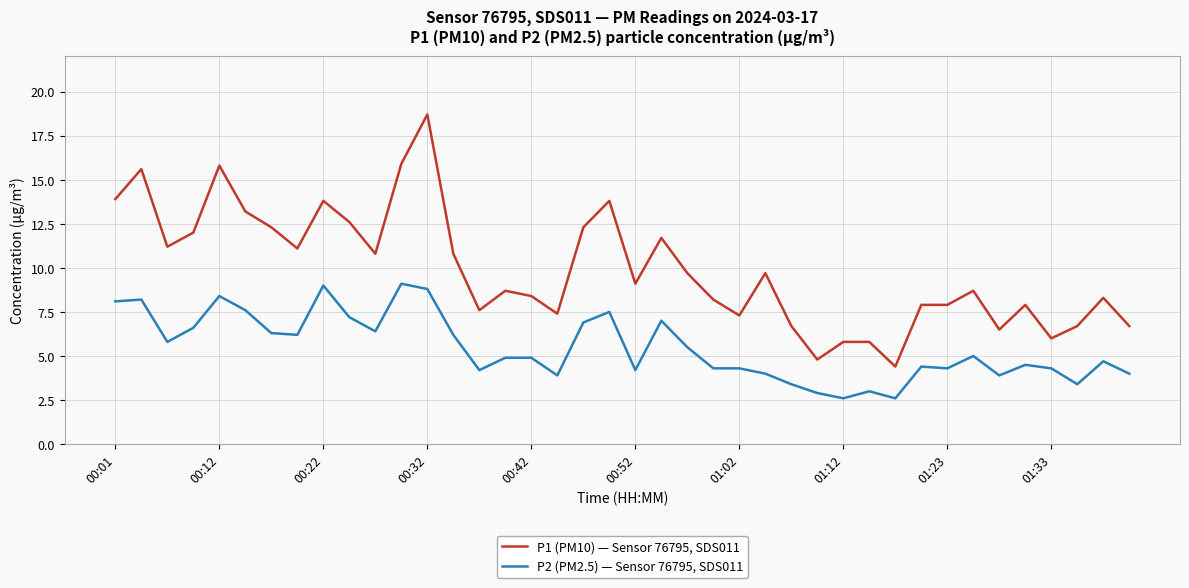

List the series in order of their overall mean, highest first.

P1 (PM10) — Sensor 76795, SDS011, P2 (PM2.5) — Sensor 76795, SDS011